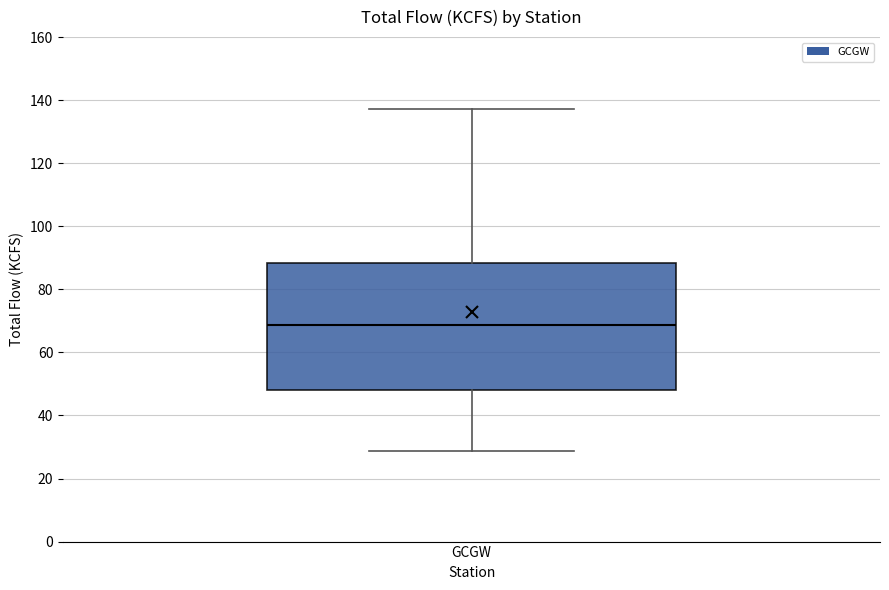

Where is the upper edge of the box for GCGW on the y-axis? The values are not printed on the chart, so give them approximately, as read against the axis.

88